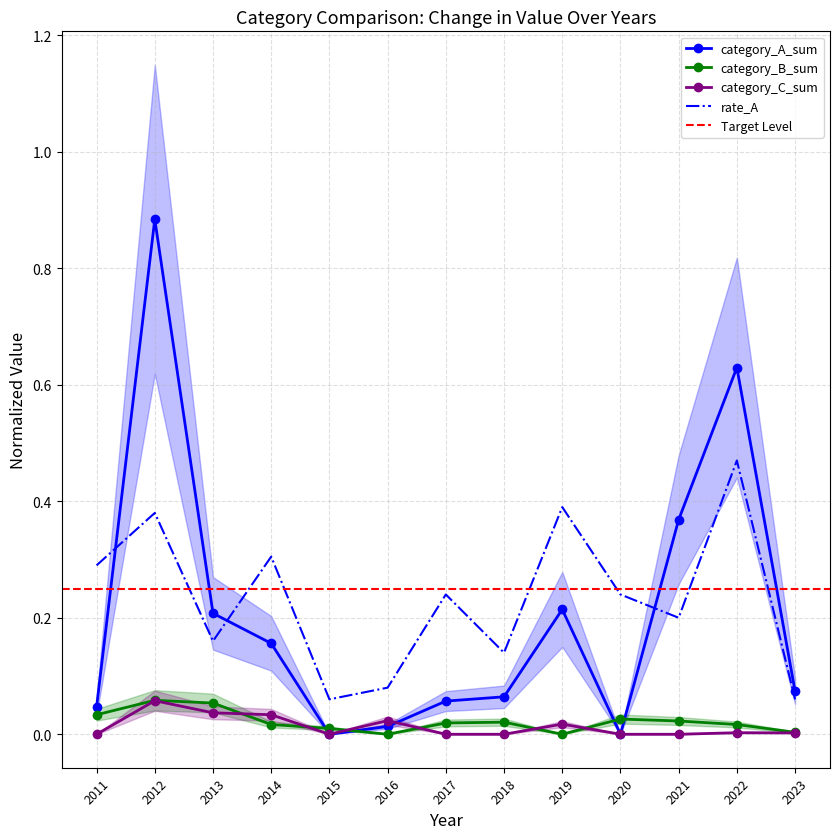

What is the sum of the category_A_sum values at 2022 and 2016?

0.6